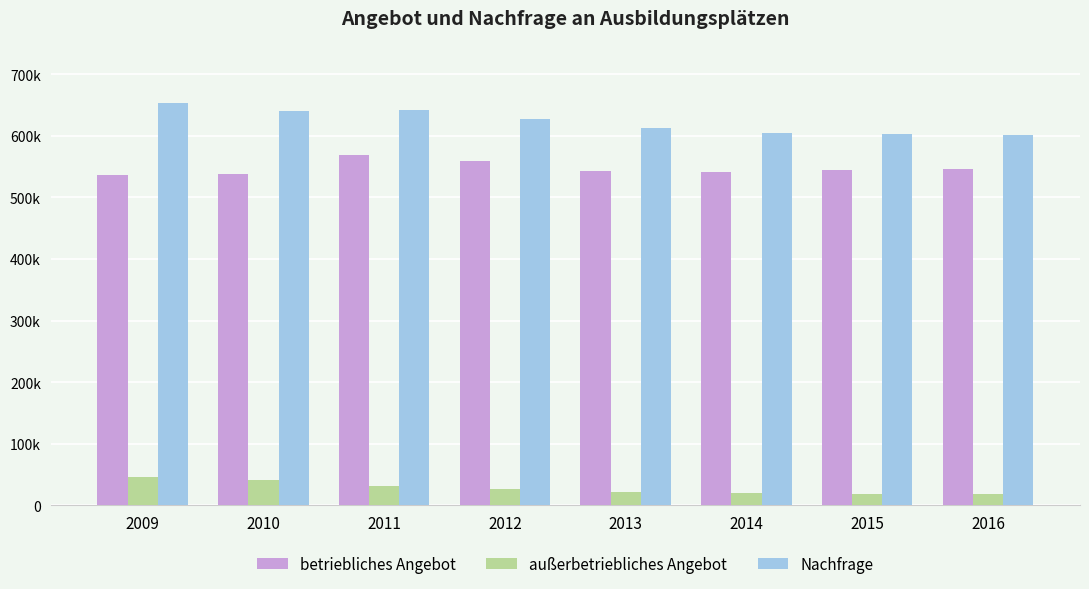

Rank the categories by Nachfrage value from highest to lowest.

2009, 2011, 2010, 2012, 2013, 2014, 2015, 2016